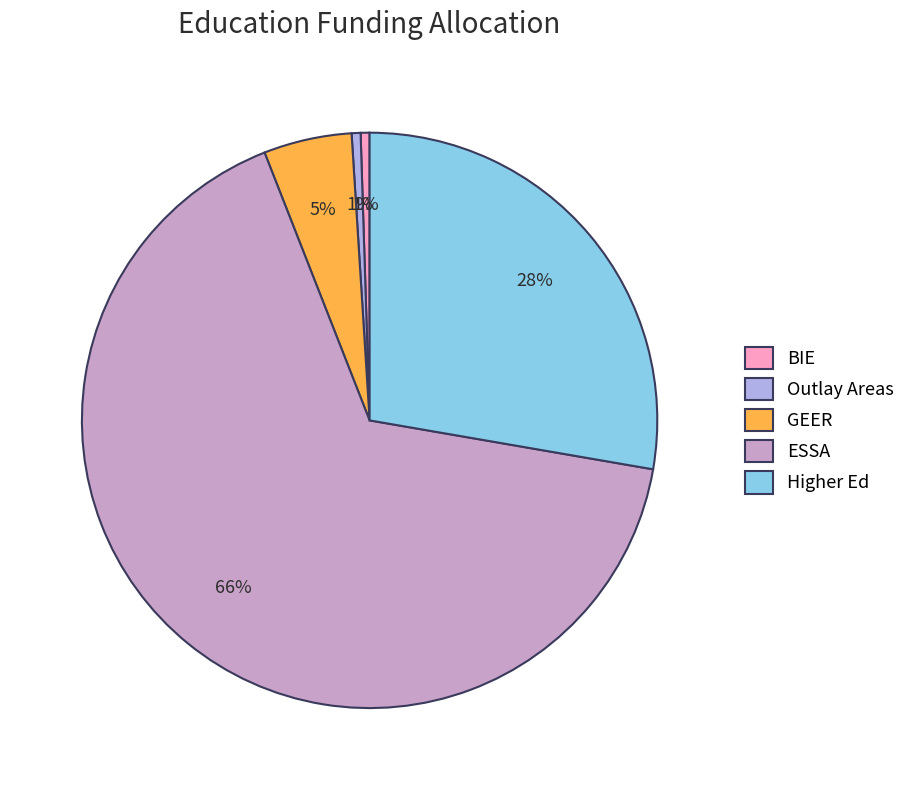

Is the sum of ESSA and BIE greater than half?

Yes